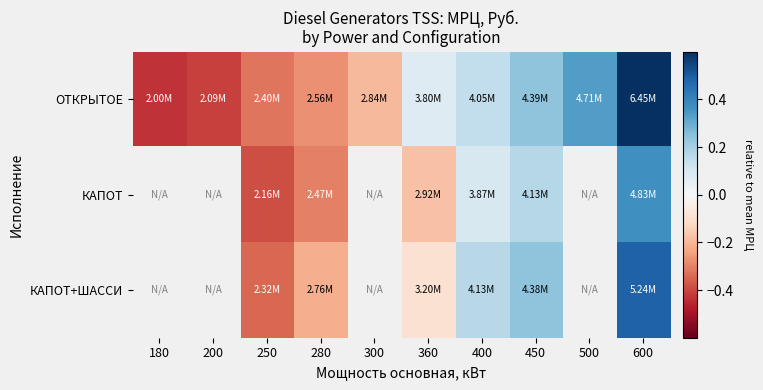

Which has a higher value, 300 or 600?

600